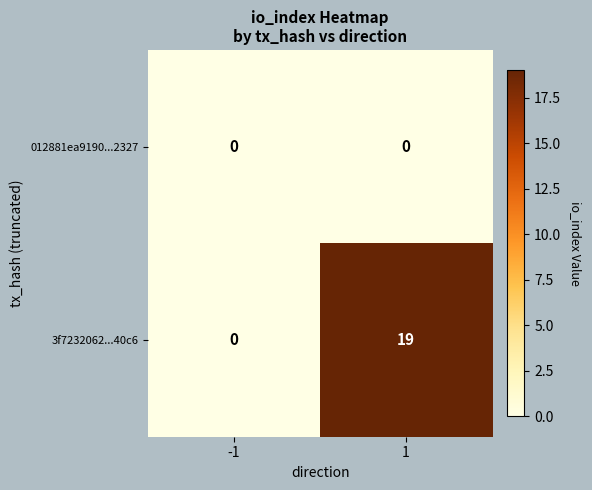

Rank the series by their maximum value, from highest to lowest.

3f7232062...40c6, 012881ea9190...2327